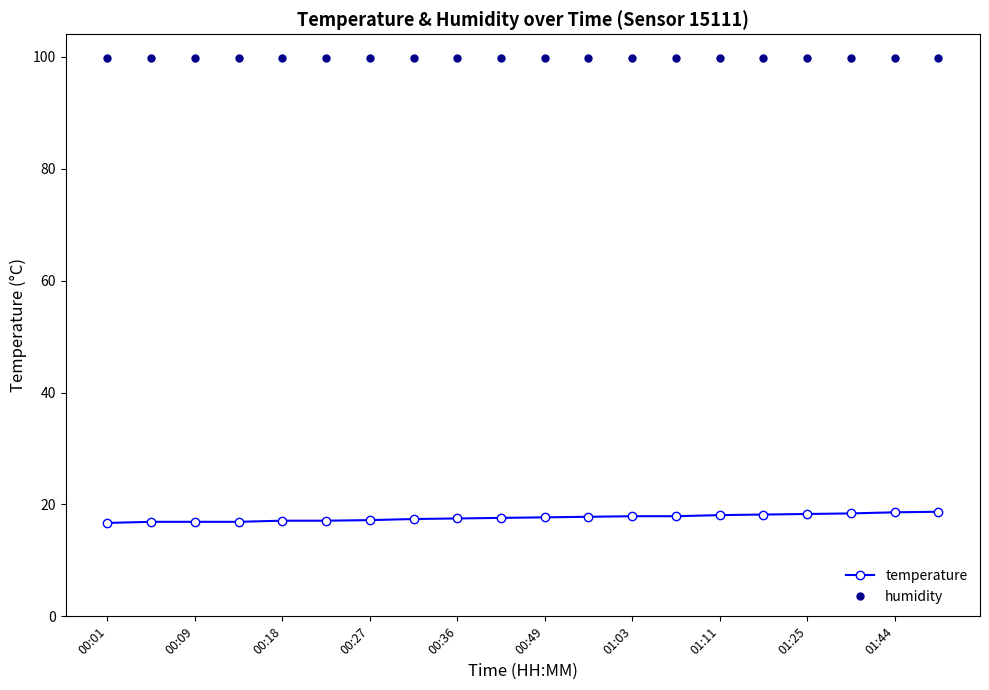

List the series in order of their peak value, lowest first.

temperature, humidity